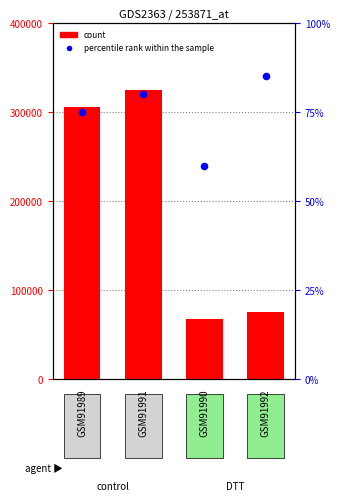

What is the change in value from GSM91989 to GSM91992?

+10